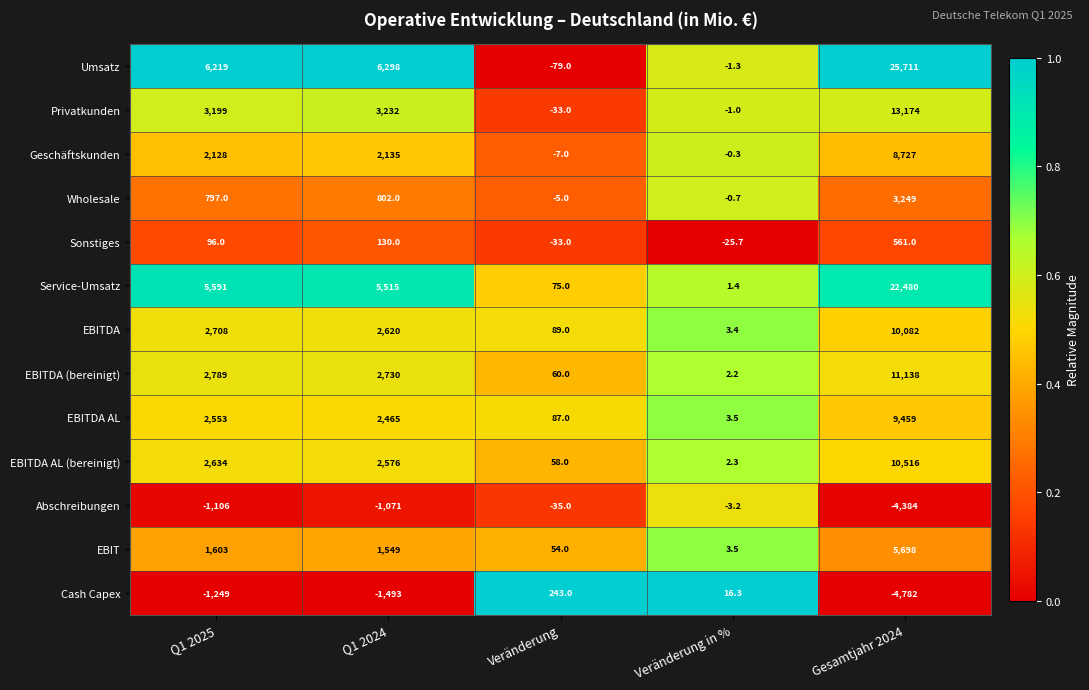

Between Q1 2024 and Veränderung in %, which series saw the biggest shift?

Umsatz